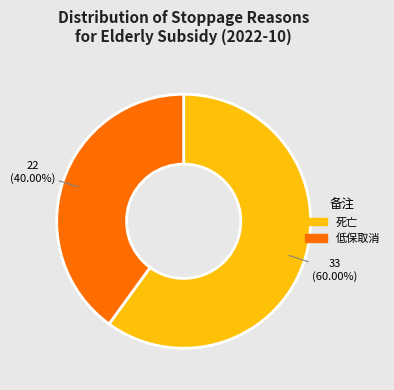

Count the number of slices in the pie.

2